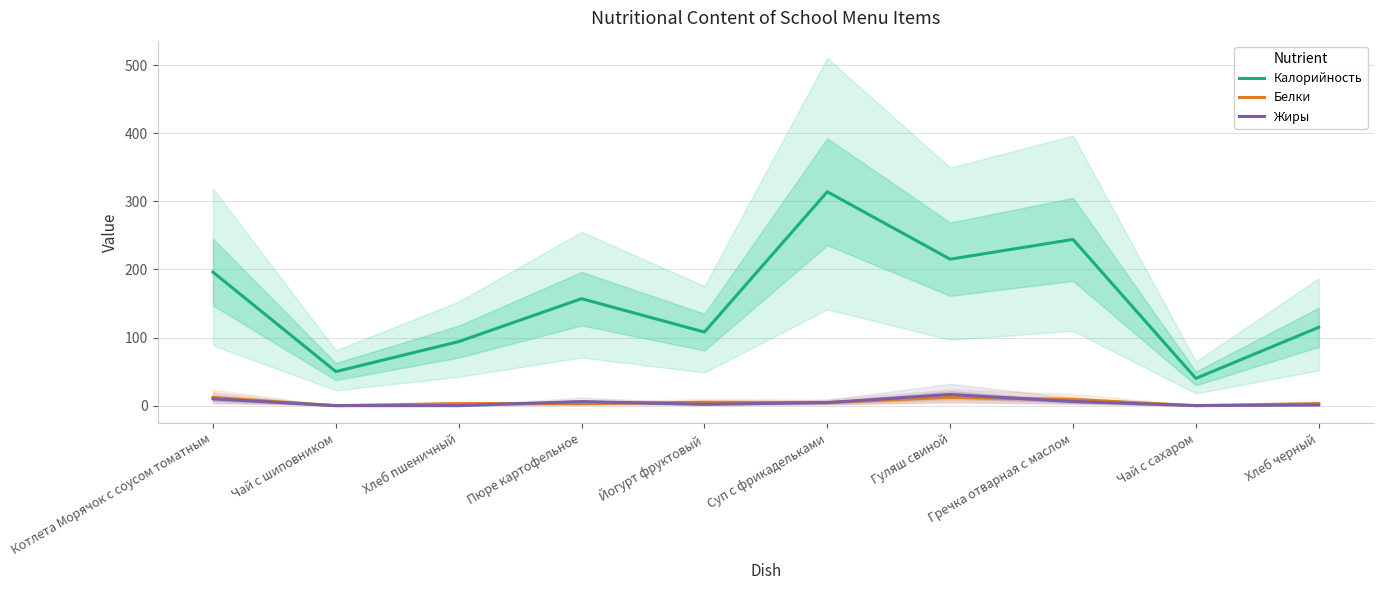

What position from the right is Пюре картофельное?

7